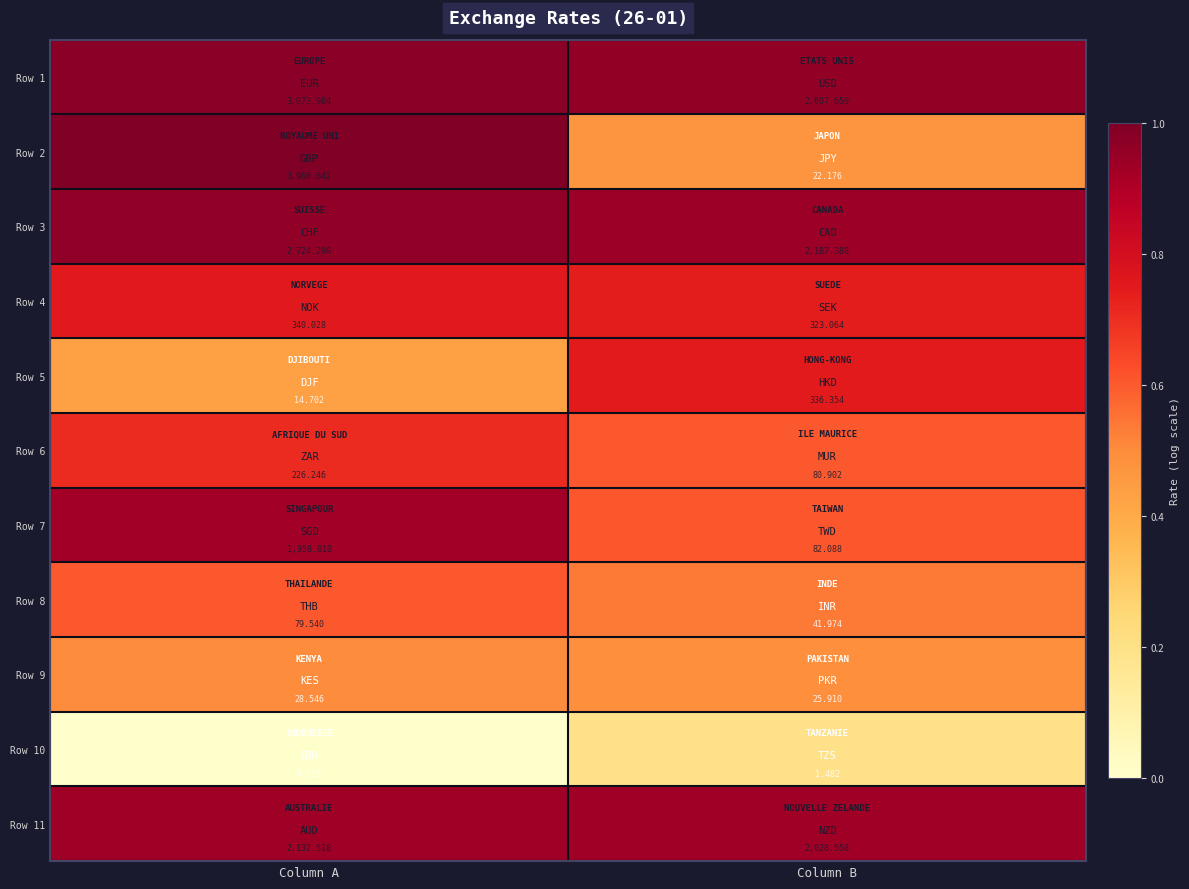

At which label does Row 2 reach its peak?

Column A